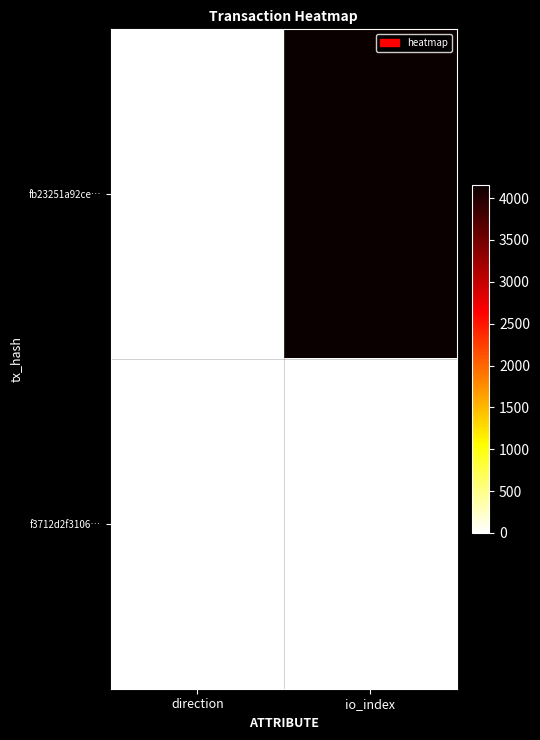

Which has a higher value, io_index or direction?

io_index